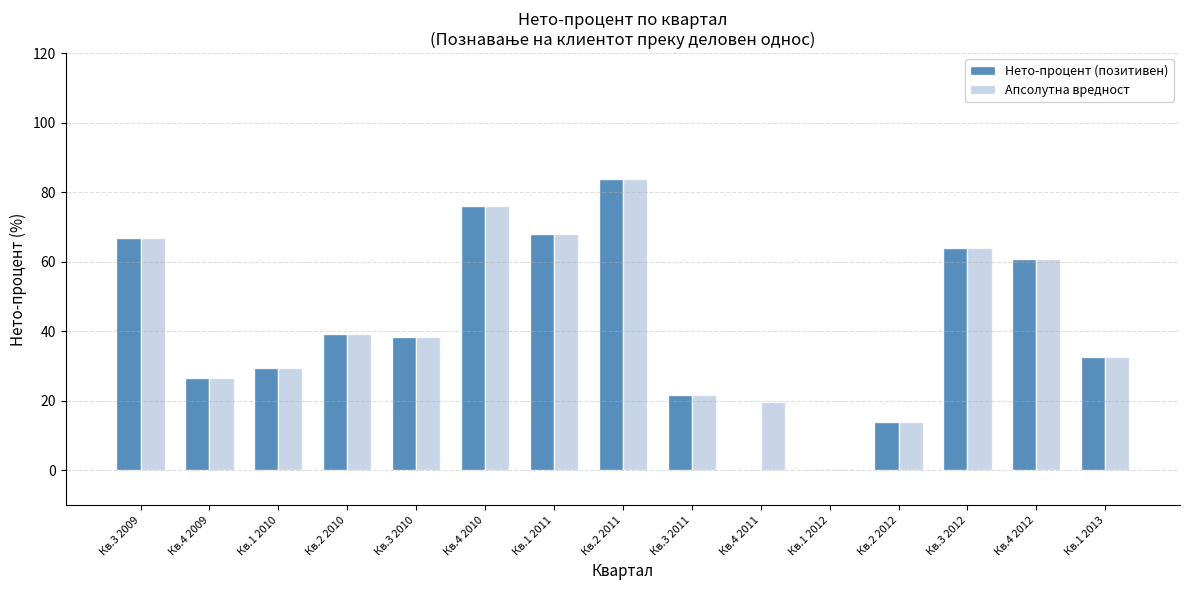

Is it true that Апсолутна вредност equals 21.0 at Кв.1 2011?

False